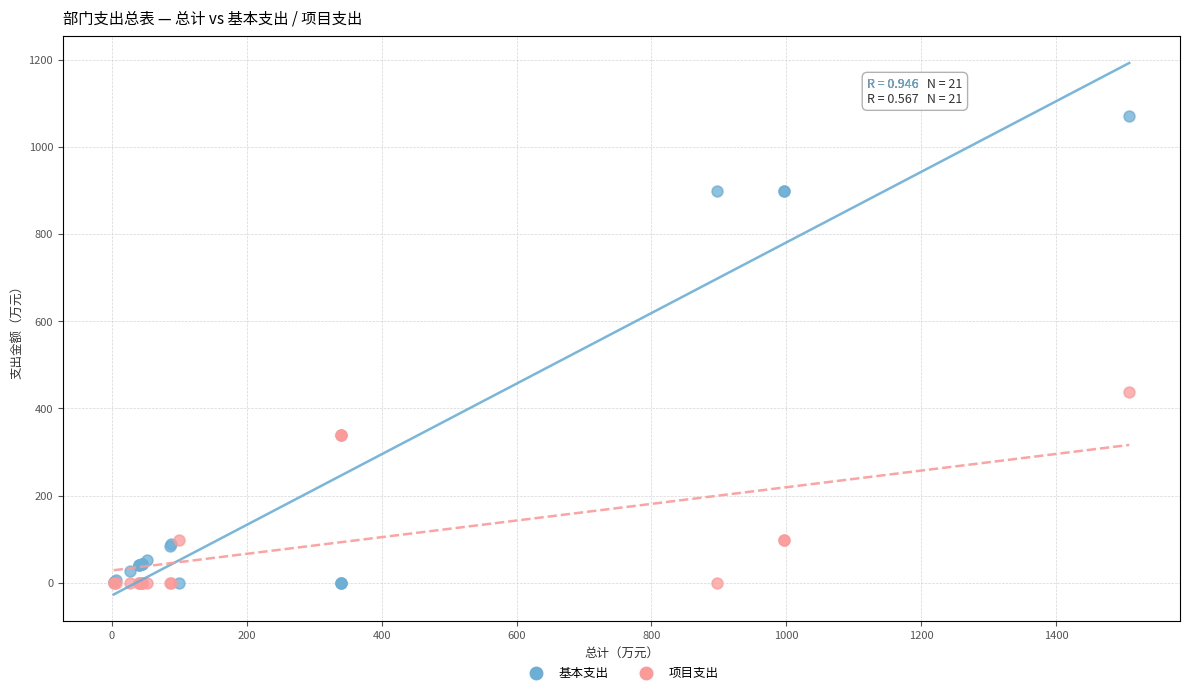

In the 基本支出 series, what Y value is closest to 535?

898.0